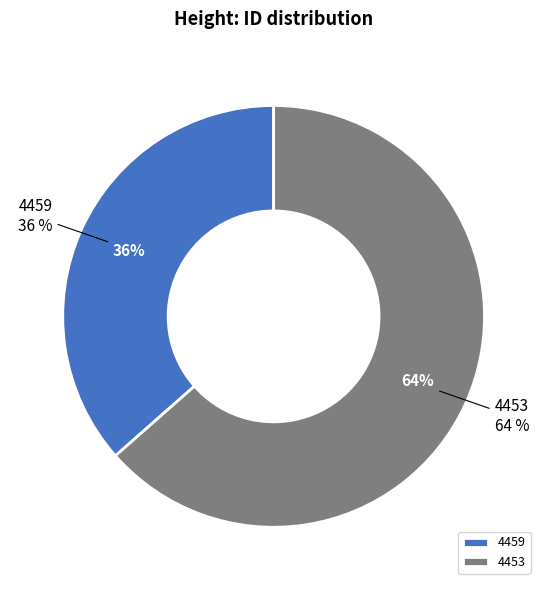

Rank the categories by value from highest to lowest.

4453, 4459